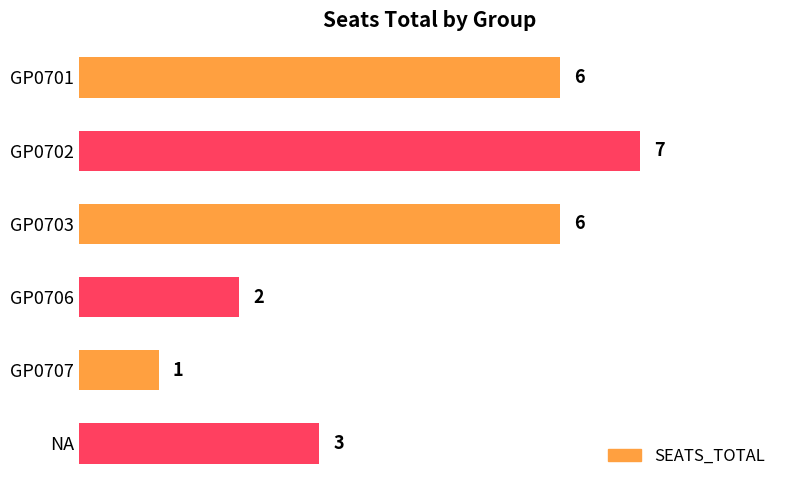

What is the difference between the second highest and second lowest values?

4